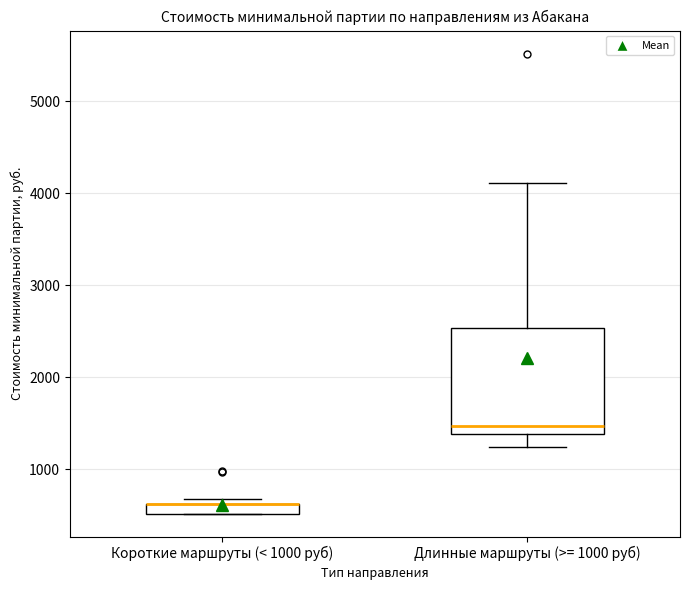

Which box is the tallest, from its lower edge to its upper edge?

Длинные маршруты (>= 1000 руб)